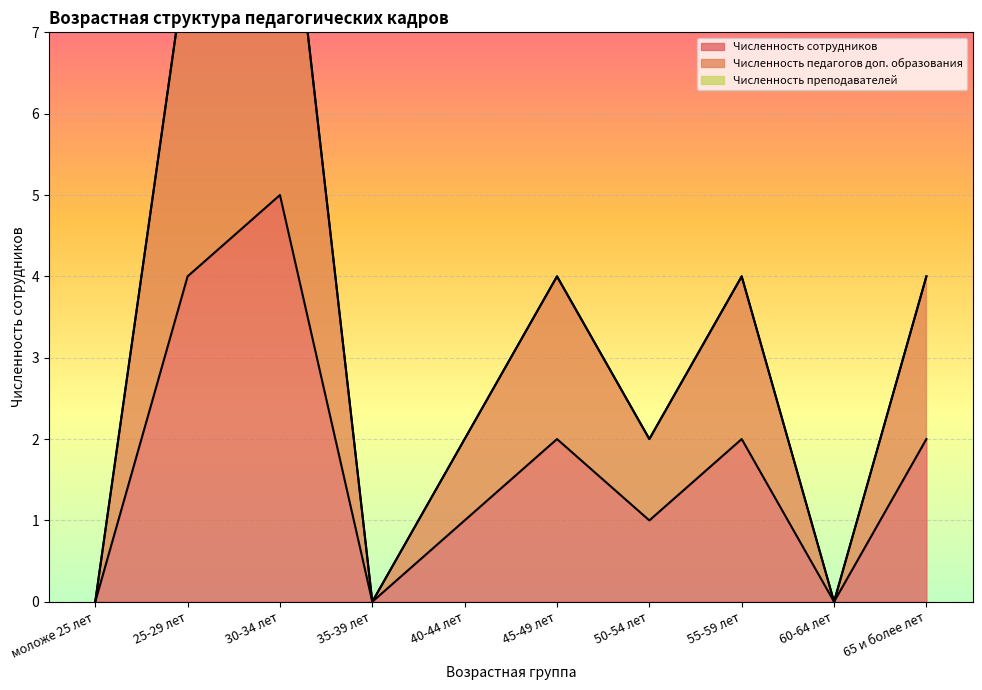

Which category has the highest value in the Численность сотрудников series?

30-34 лет